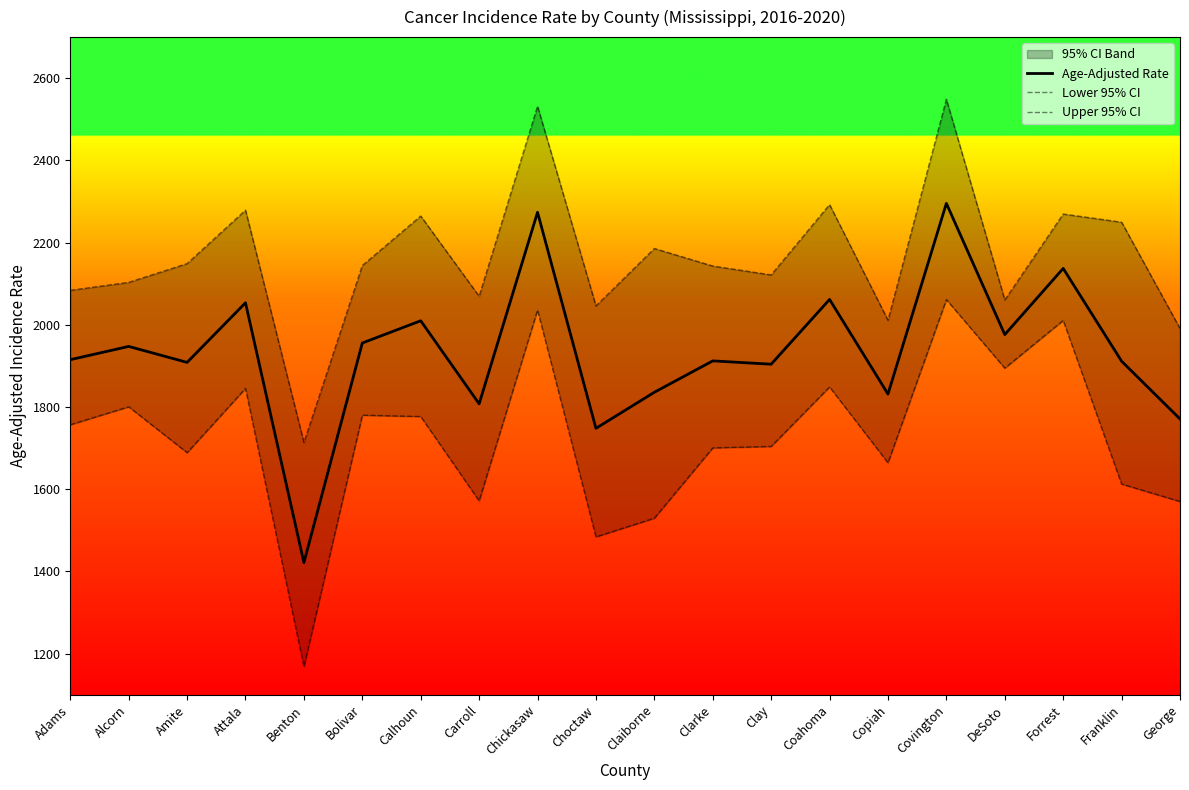

True or false: Age-Adjusted Rate and Lower 95% CI intersect in this chart.

False